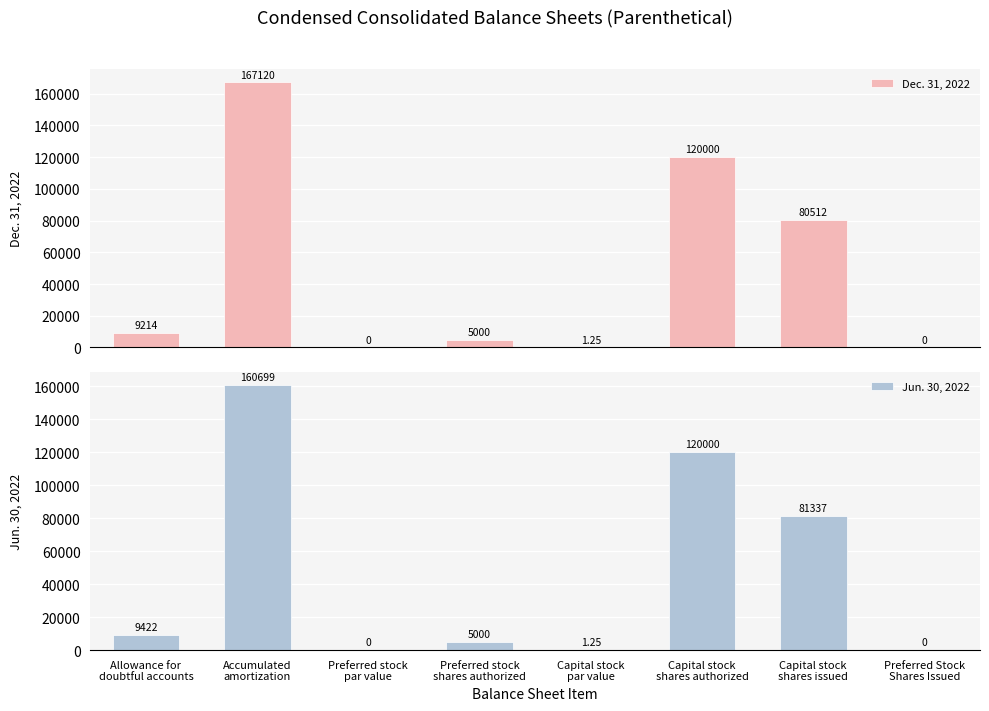

How many positive values does the Dec. 31, 2022 series have?

6